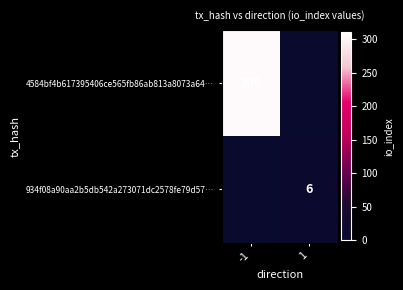

The value of 4584bf4b617395406ce565fb86ab813a8073a64… at -1 is 306. True or false?

True